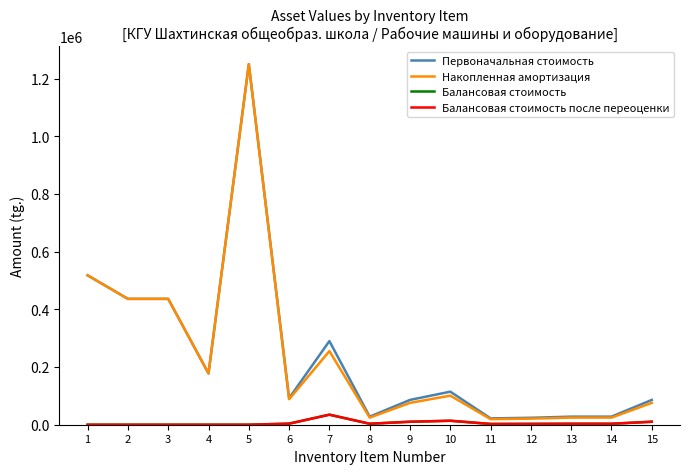

At which label does Накопленная амортизация first exceed 88425?

1